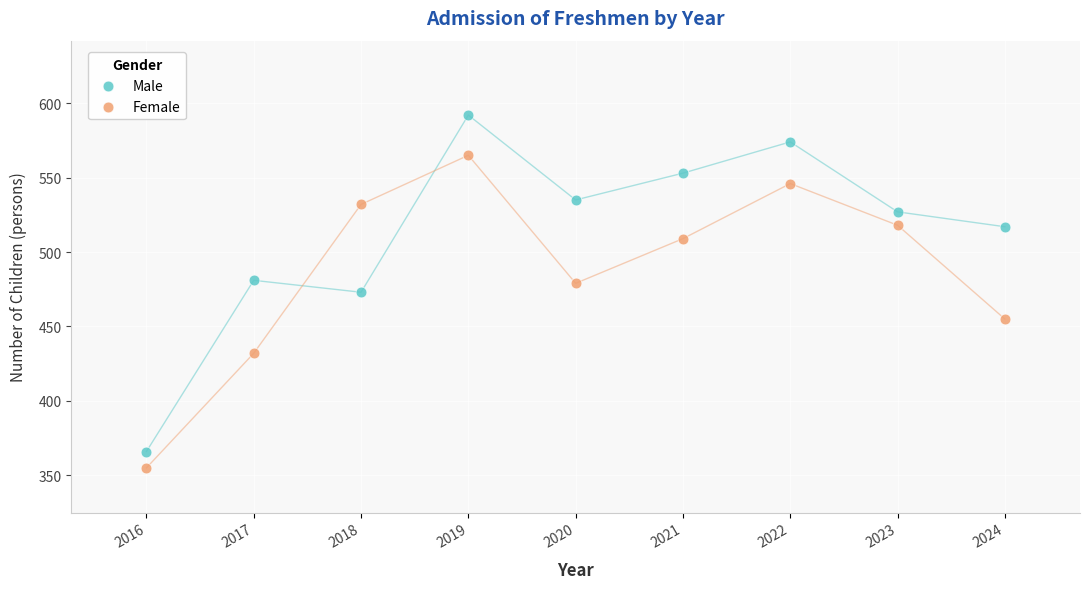

Which series has the largest Y range (max minus min)?

Male